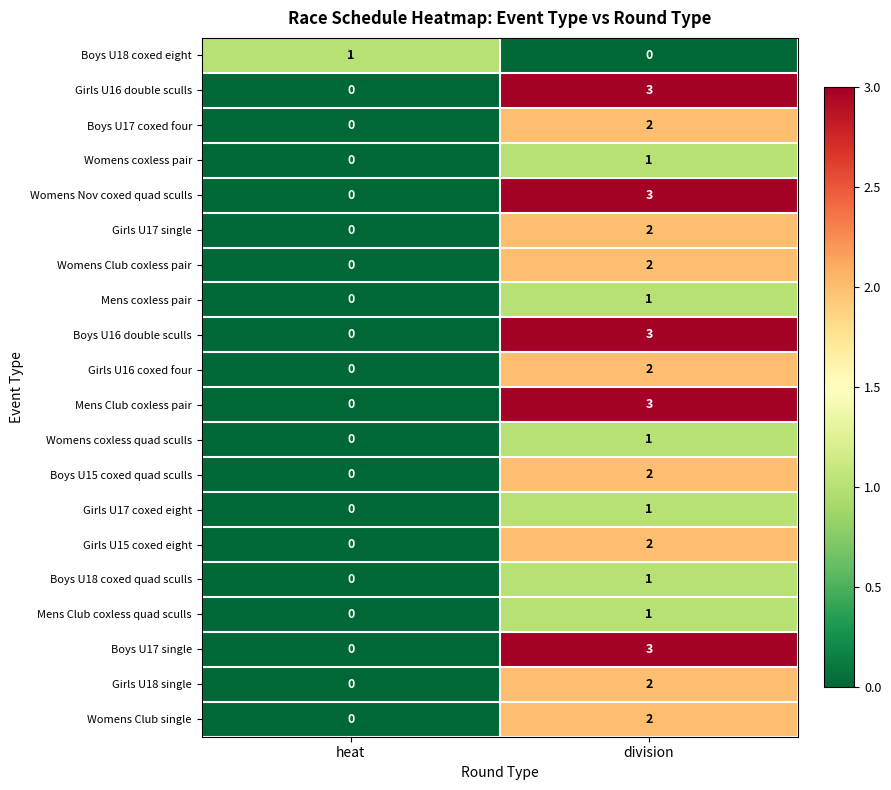

What is the sum of the Womens Nov coxed quad sculls values at heat and division?

3